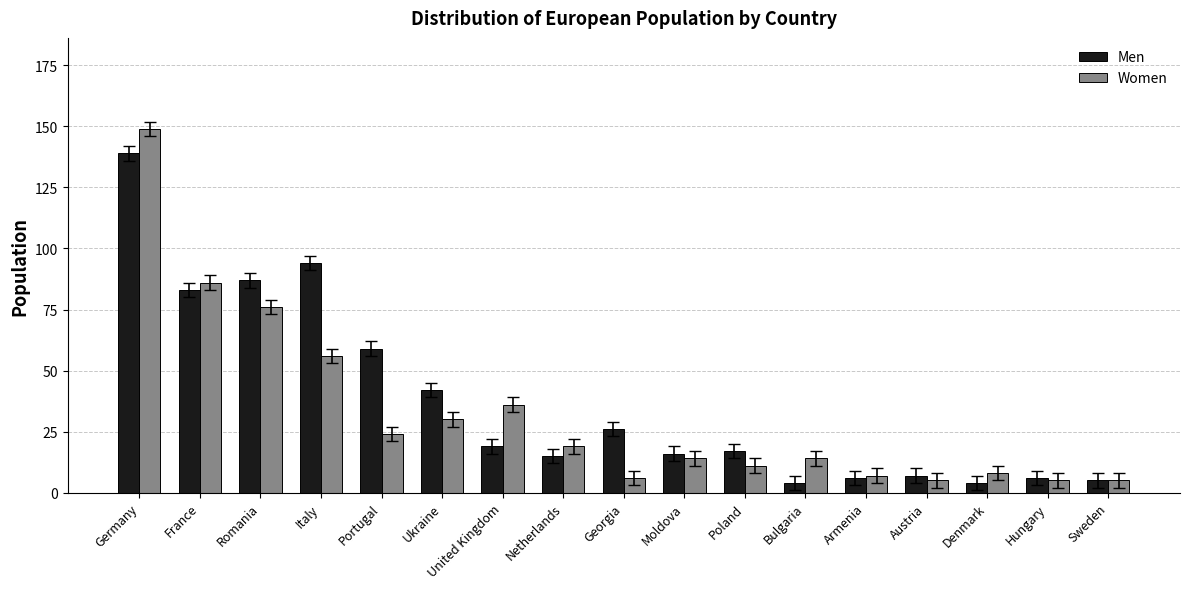

How many data points does each series have?

17